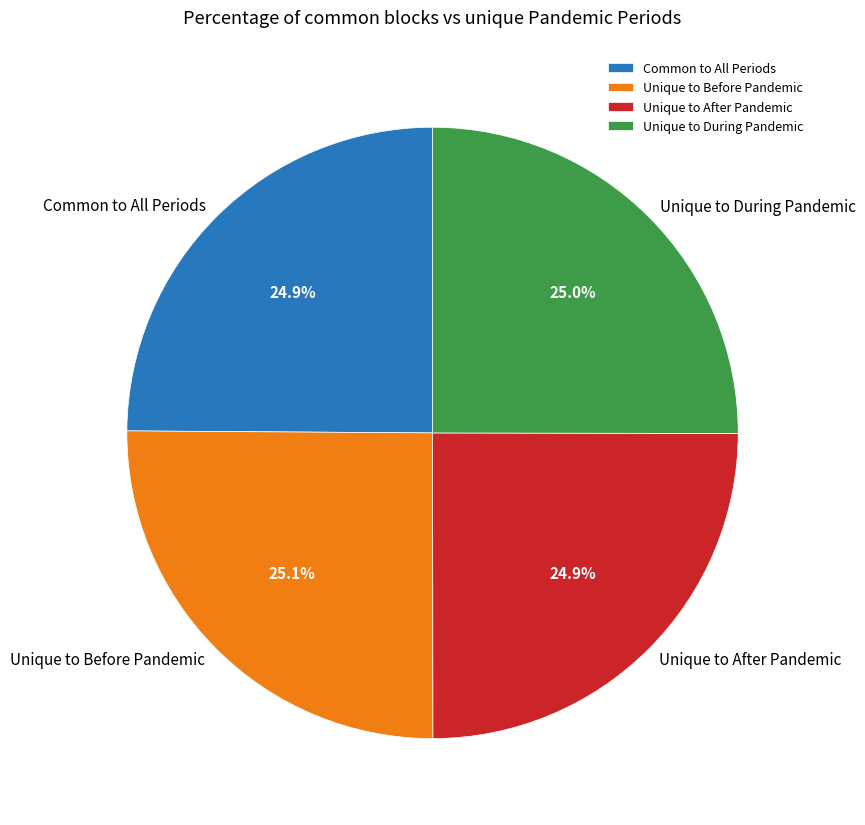

To the nearest percent, what is the average slice percentage?

25%